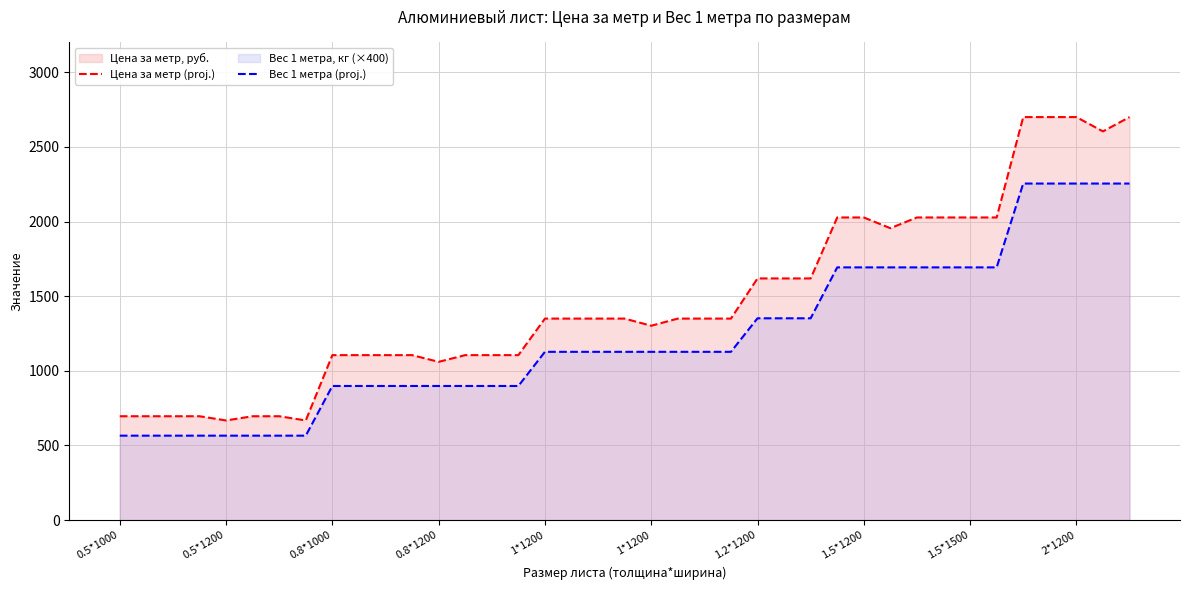

Reading left to right, what are all the values shown in this chart?

Цена за метр (proj.): 695.9	695.9	695.9	695.9	667.6	695.9	695.9	667.6	1105.2	1105.2	1105.2	1105.2	1060.3	1105.2	1105.2	1105.2	1350.0	1350.0	1350.0	1350.0	1302.1	1350.0	1350.0	1350.0	1619.0	1619.0	1619.0	2027.5	2027.5	1955.6	2027.5	2027.5	2027.5	2027.5	2700.0	2700.0	2700.0	2604.2	2700.0
Вес 1 метра (proj.): 565.8	565.8	565.8	565.8	565.8	565.8	565.8	565.8	898.6	898.6	898.6	898.6	898.6	898.6	898.6	898.6	1127.4	1127.4	1127.4	1127.4	1127.4	1127.4	1127.4	1127.4	1352.0	1352.0	1352.0	1693.1	1693.1	1693.1	1693.1	1693.1	1693.1	1693.1	2254.7	2254.7	2254.7	2254.7	2254.7